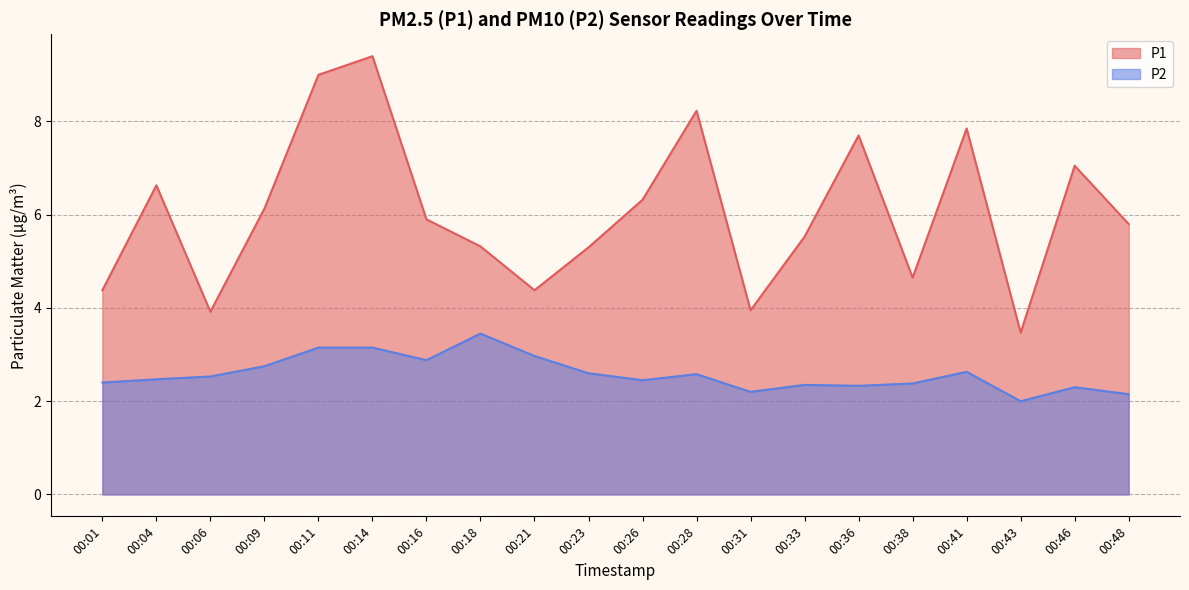

Reading left to right, extract all data points from this chart.

P1: 4.4	6.6	3.9	6.1	9.0	9.4	5.9	5.3	4.4	5.3	6.3	8.2	4.0	5.5	7.7	4.7	7.8	3.5	7.0	5.8
P2: 2.4	2.5	2.5	2.8	3.1	3.1	2.9	3.5	3.0	2.6	2.5	2.6	2.2	2.4	2.3	2.4	2.6	2.0	2.3	2.1